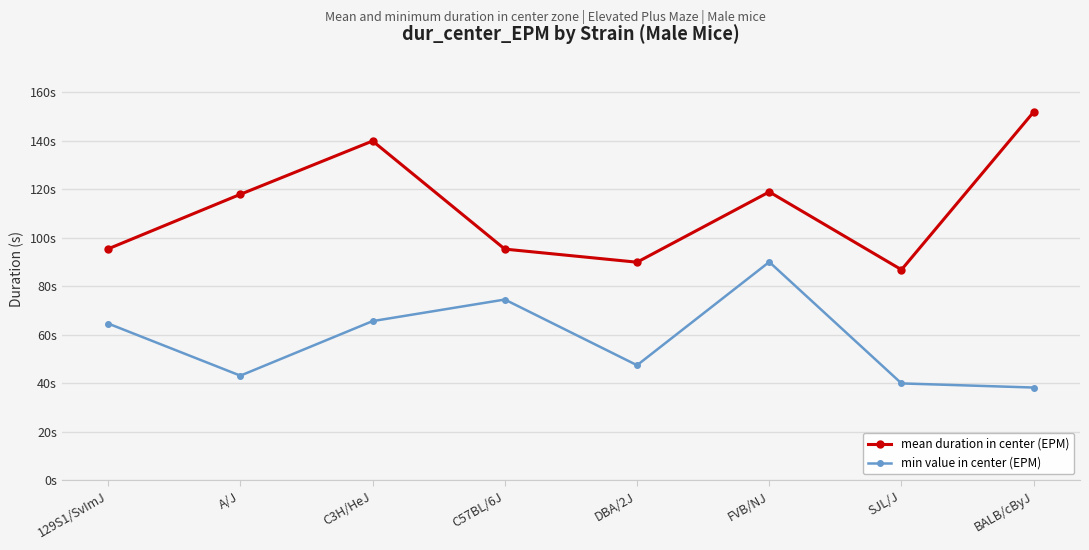

Rank the categories by min value in center (EPM) value from highest to lowest.

FVB/NJ, C57BL/6J, C3H/HeJ, 129S1/SvImJ, DBA/2J, A/J, SJL/J, BALB/cByJ